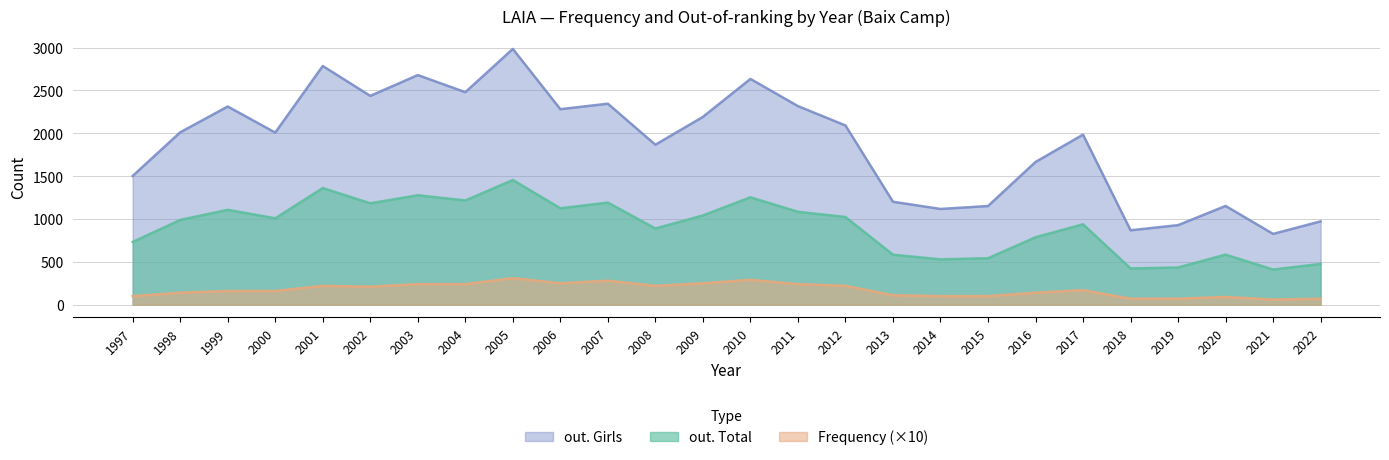

Is the value of out. Girls at 2006 greater than the value of Frequency at 2018?

Yes